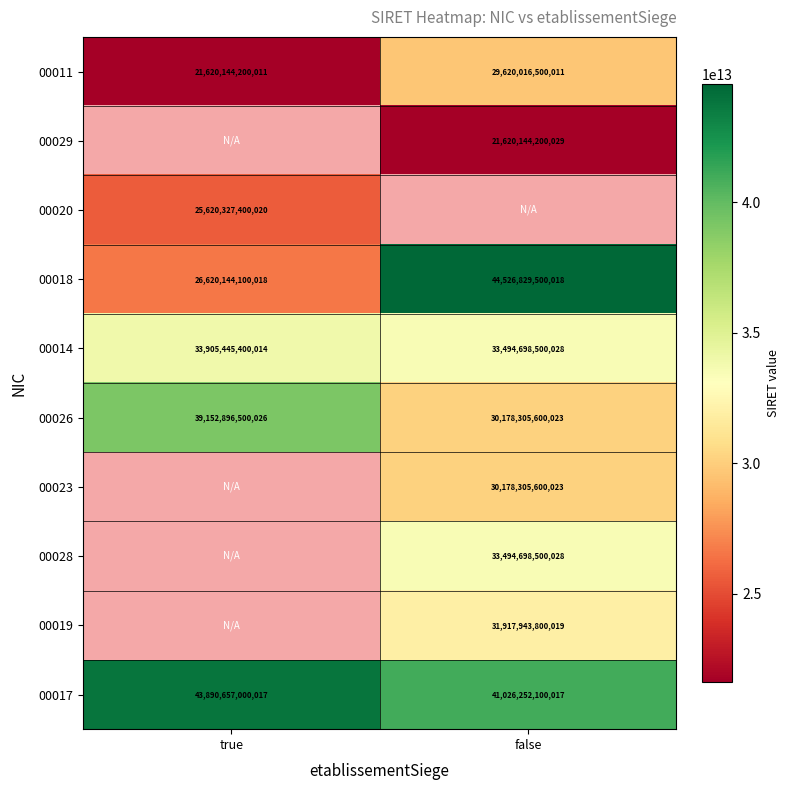

Count the 00014 values in the range 33494698500028 to 33905445400014.

2